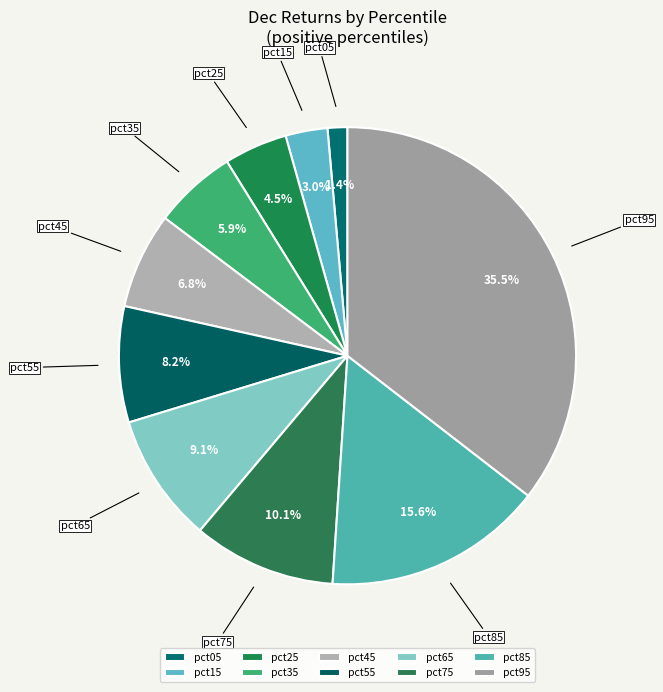

Between pct85 and pct55, which is larger?

pct85